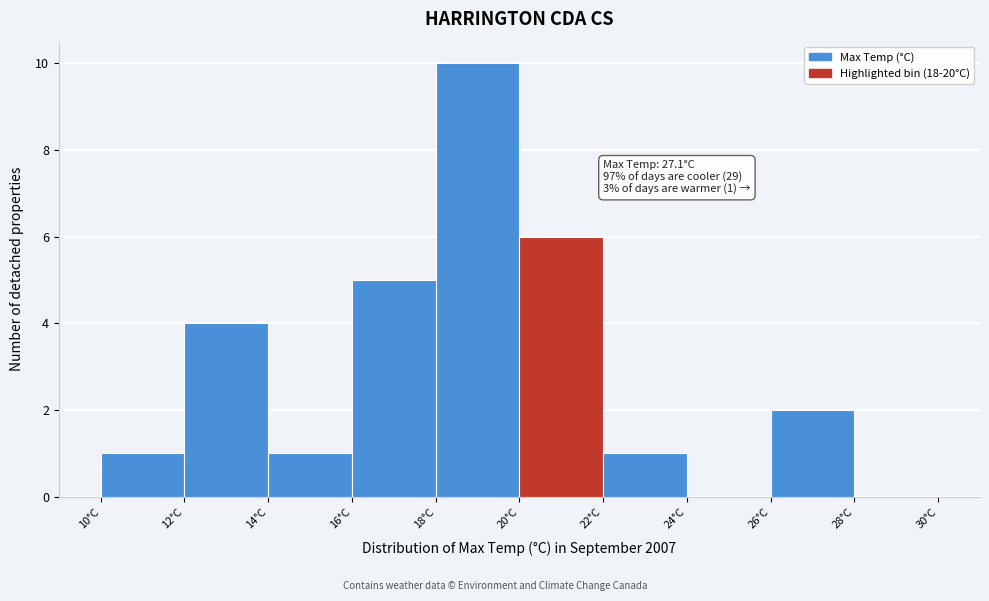

Over which range of the x-axis is the bar tallest?

18 to 20